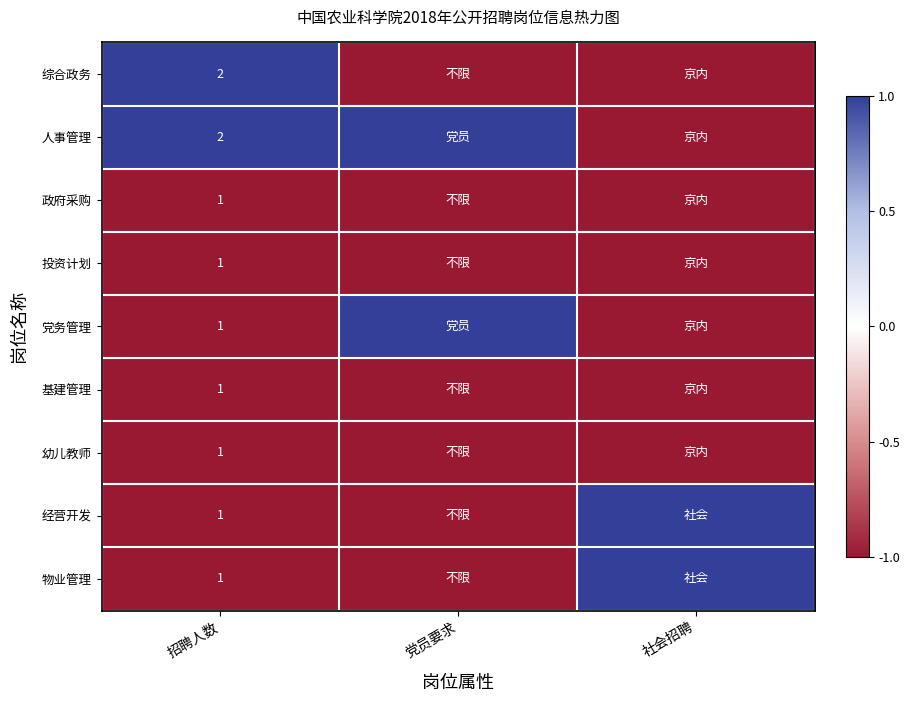

True or false: 经营开发 has a value of 0 at 招聘人数.

False